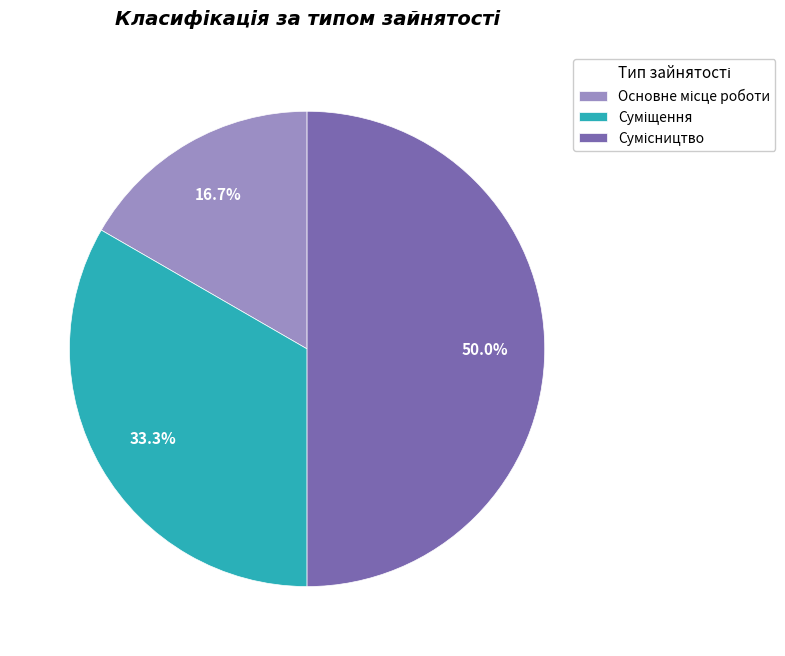

Which category has the biggest portion of the pie?

Сумісництво